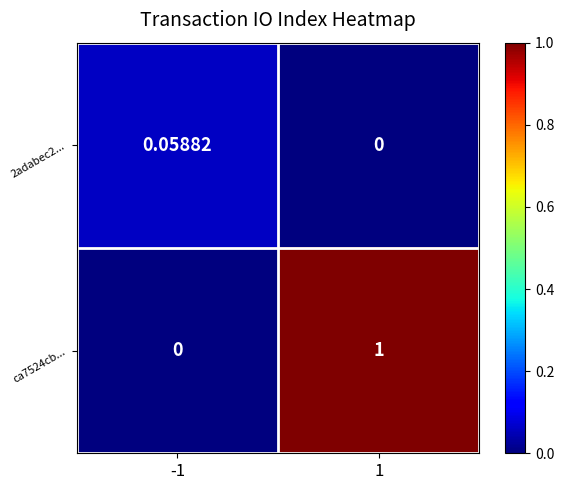

Is the value of 2adabec2... at 1 greater than the value of ca7524cb... at 1?

No